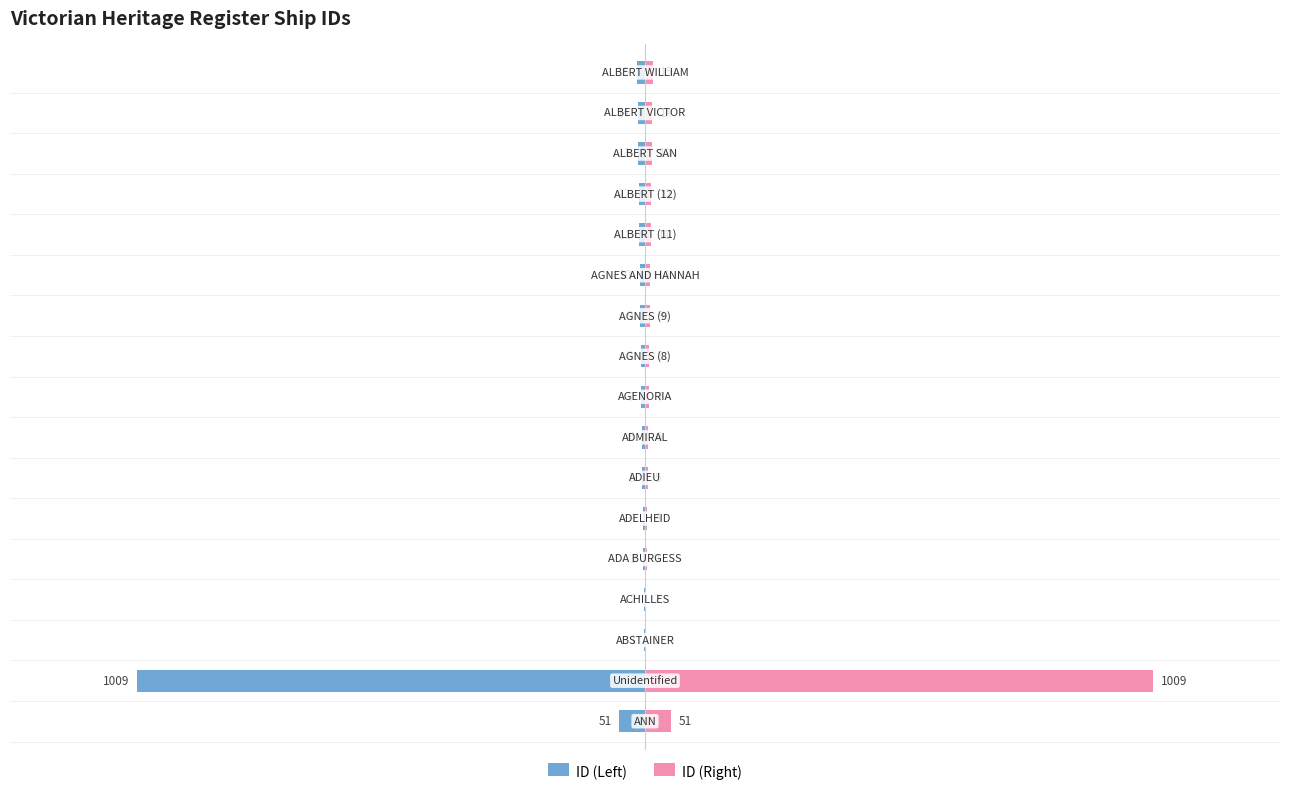

What is the value of the ID (Left) bar at the 15th from the left?

-13